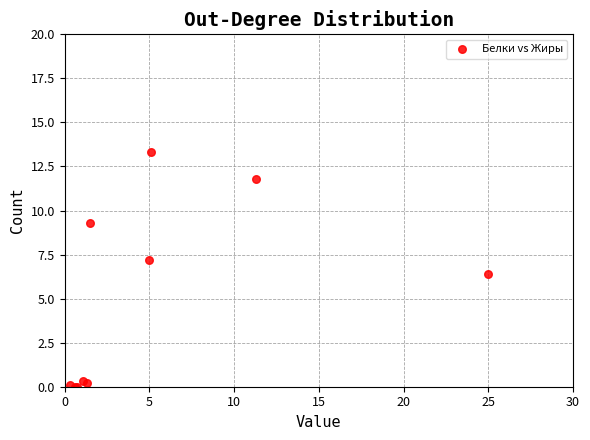

What Y value in the scatter plot is closest to 6?

6.4